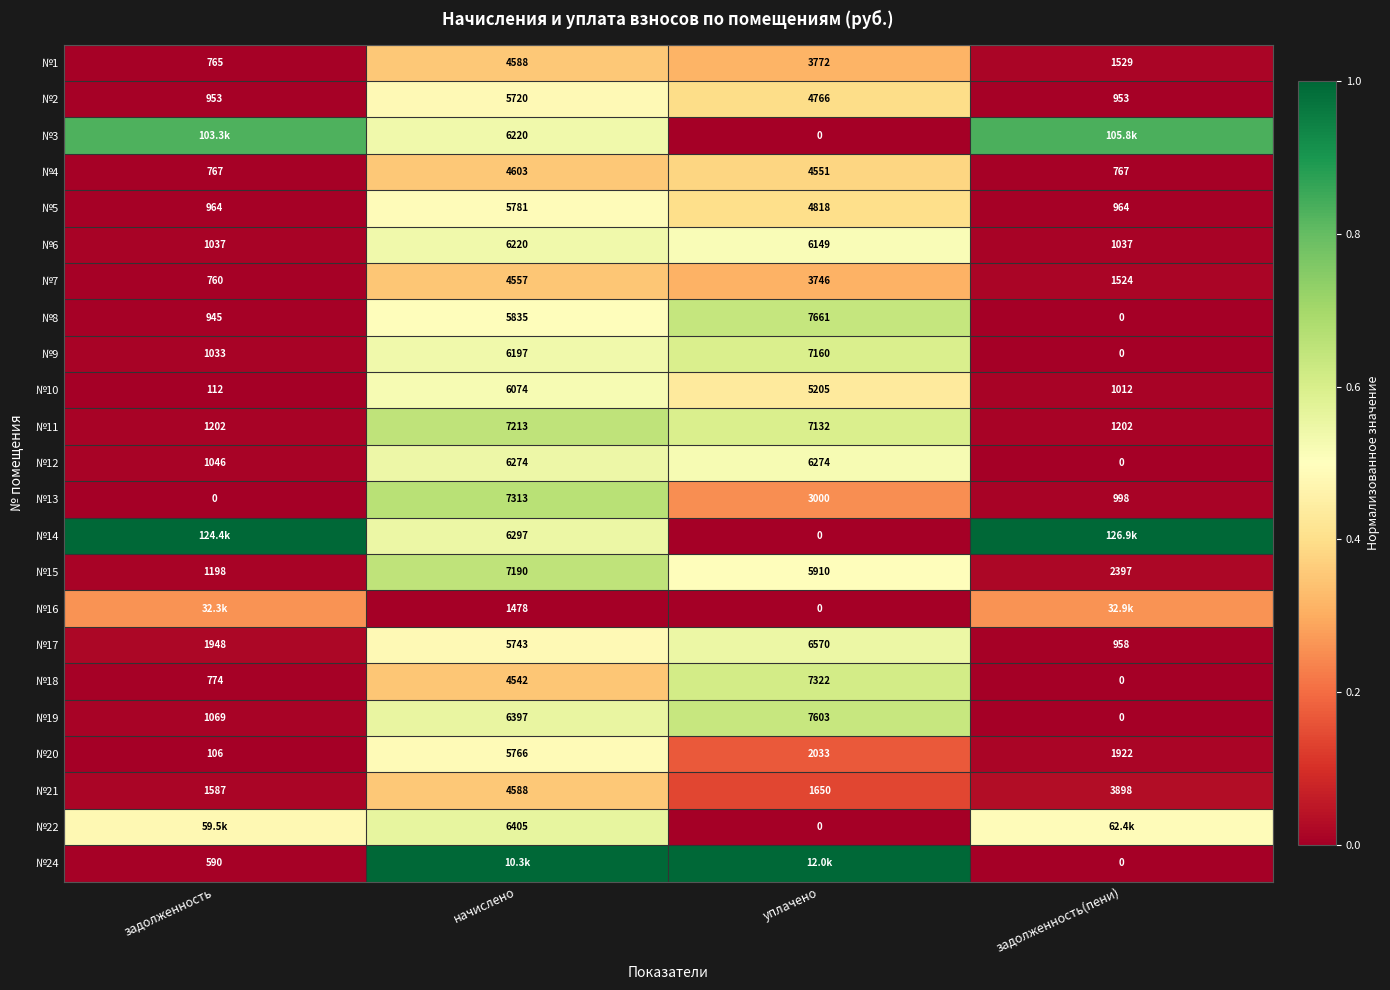

The value of №18 at начислено is 0.6. True or false?

False